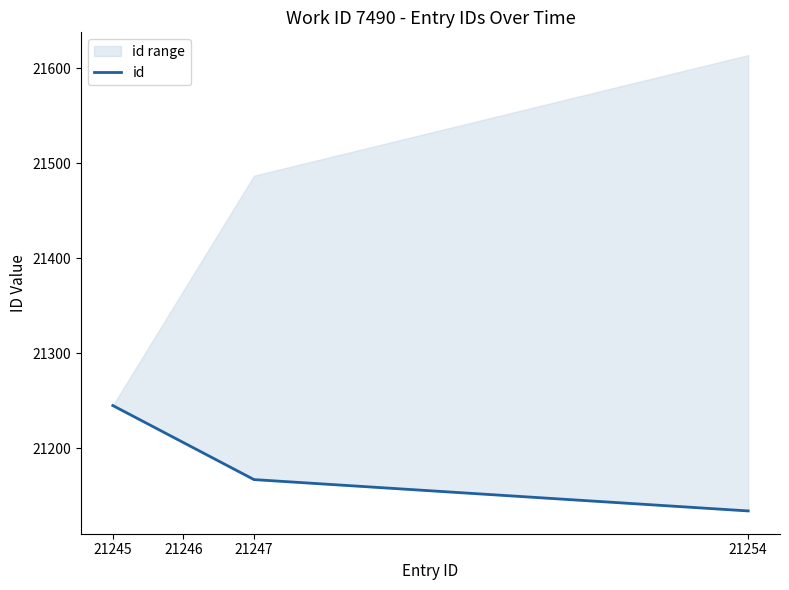

What value does the data have at 21245?

21245